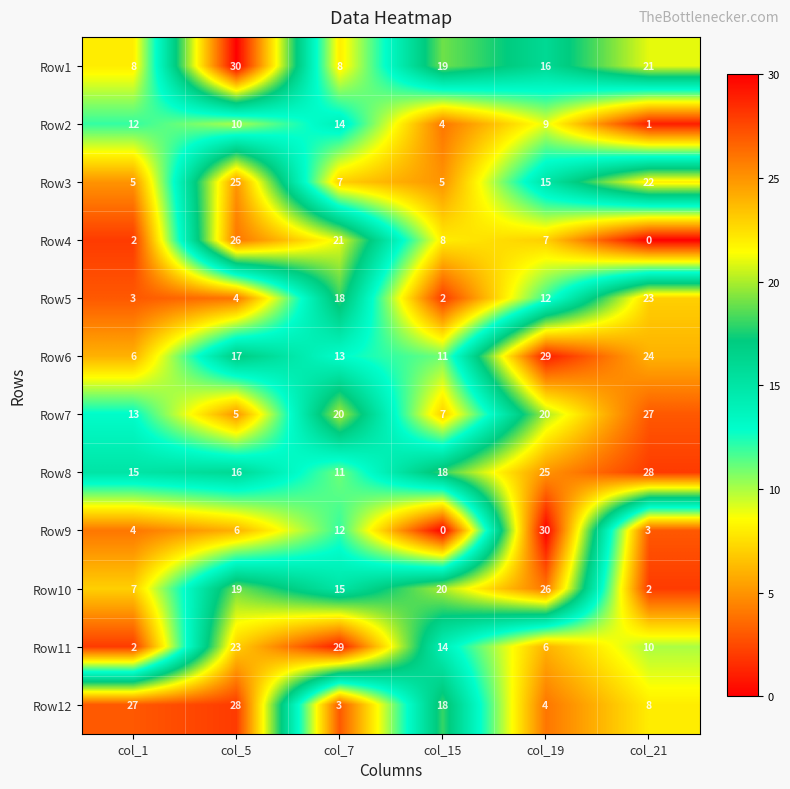

Between col_5 and col_21, which series saw the biggest shift?

Row4